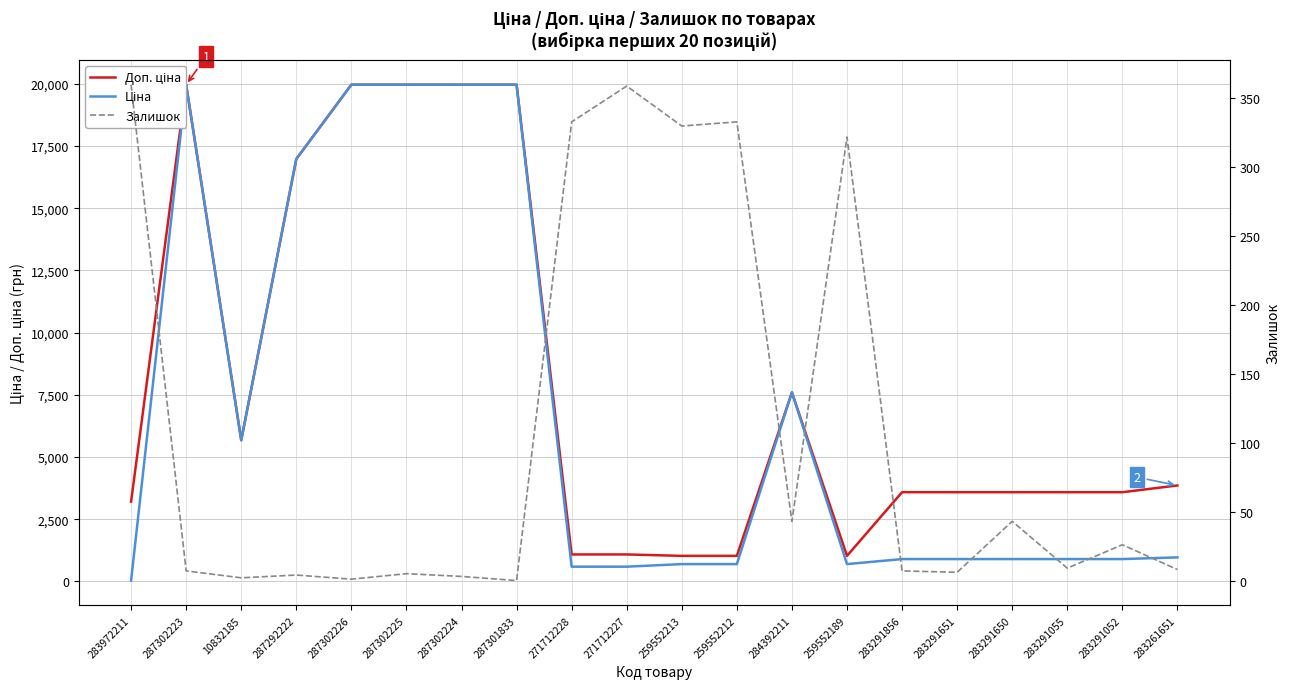

What is the total value across all series at 287292222?

33956.7